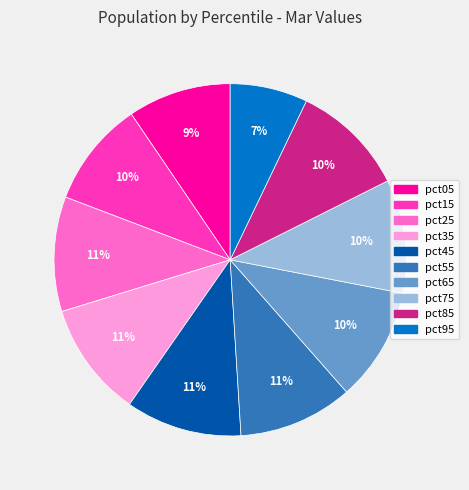

Does pct05 represent more than half of the total?

No